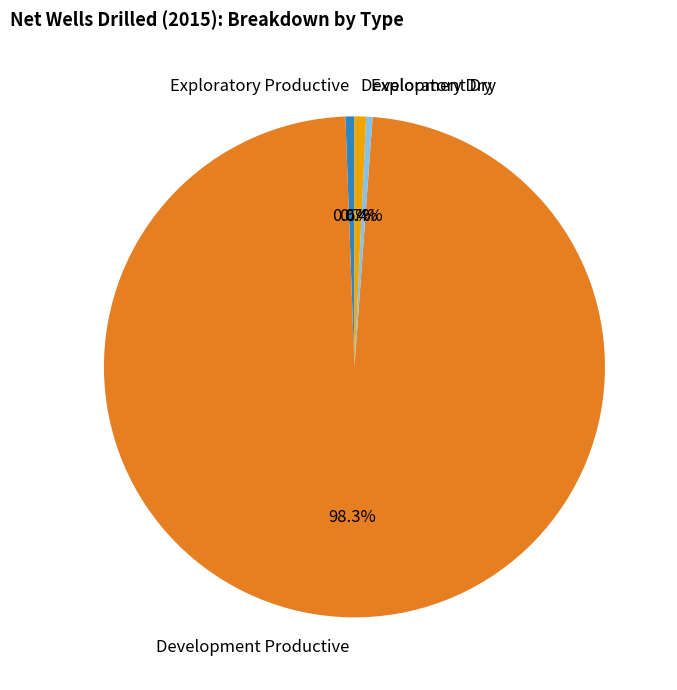

Which category has the biggest portion of the pie?

Development Productive